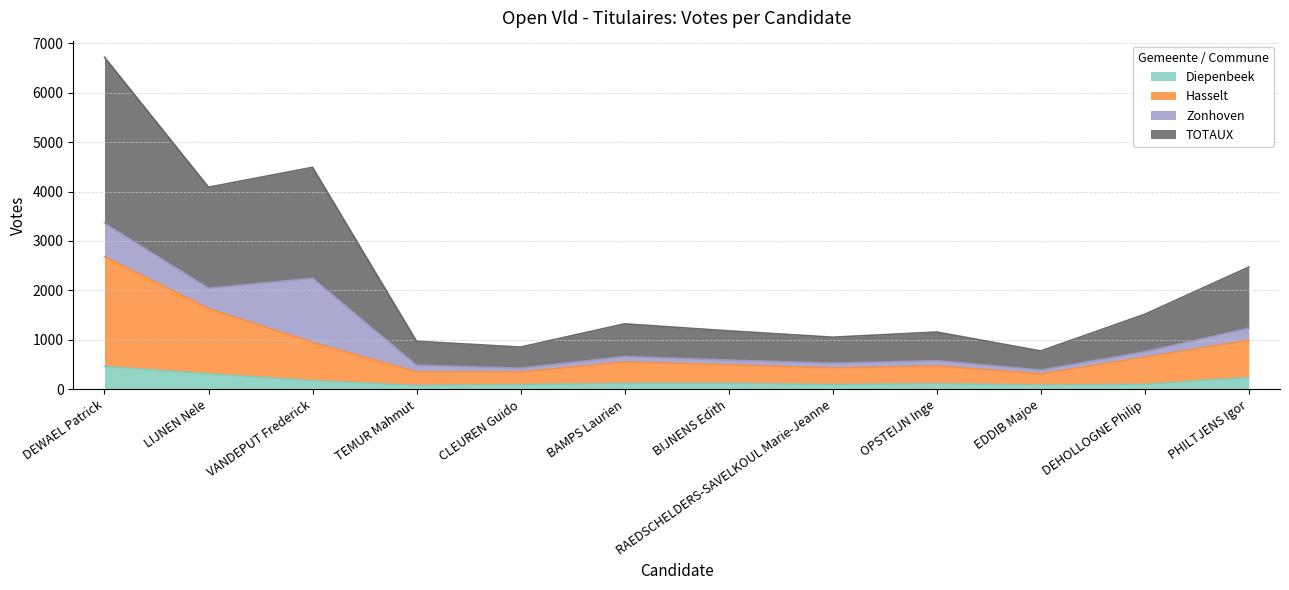

Rank the categories by Diepenbeek value from highest to lowest.

DEWAEL Patrick, LIJNEN Nele, PHILTJENS Igor, VANDEPUT Frederick, BIJNENS Edith, BAMPS Laurien, OPSTEIJN Inge, DEHOLLOGNE Philip, CLEUREN Guido, RAEDSCHELDERS-SAVELKOUL Marie-Jeanne, EDDIB Majoe, TEMUR Mahmut